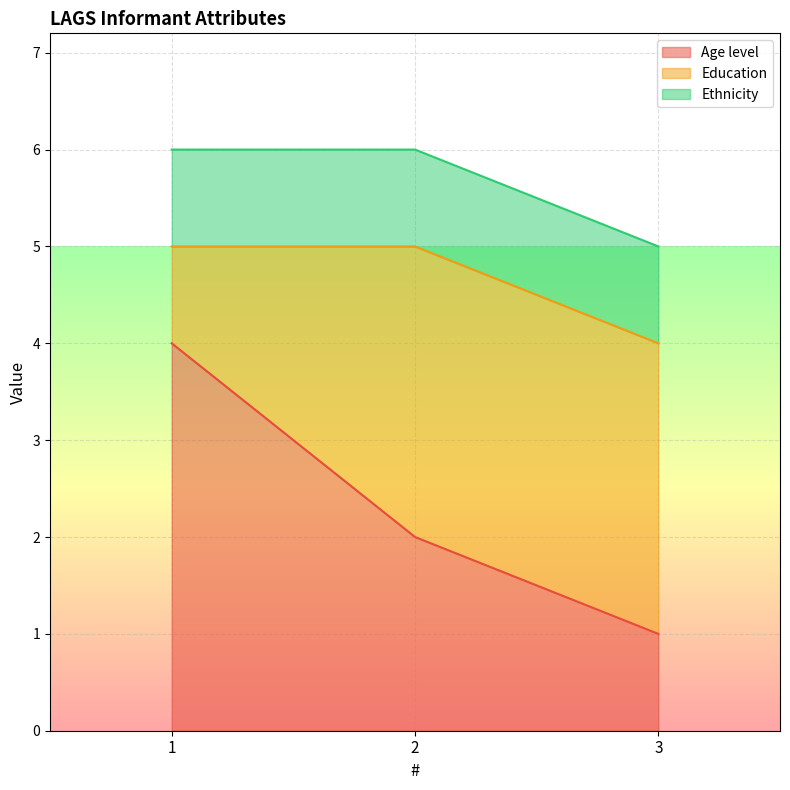

What are all the series names shown in the legend?

Age level, Education, Ethnicity